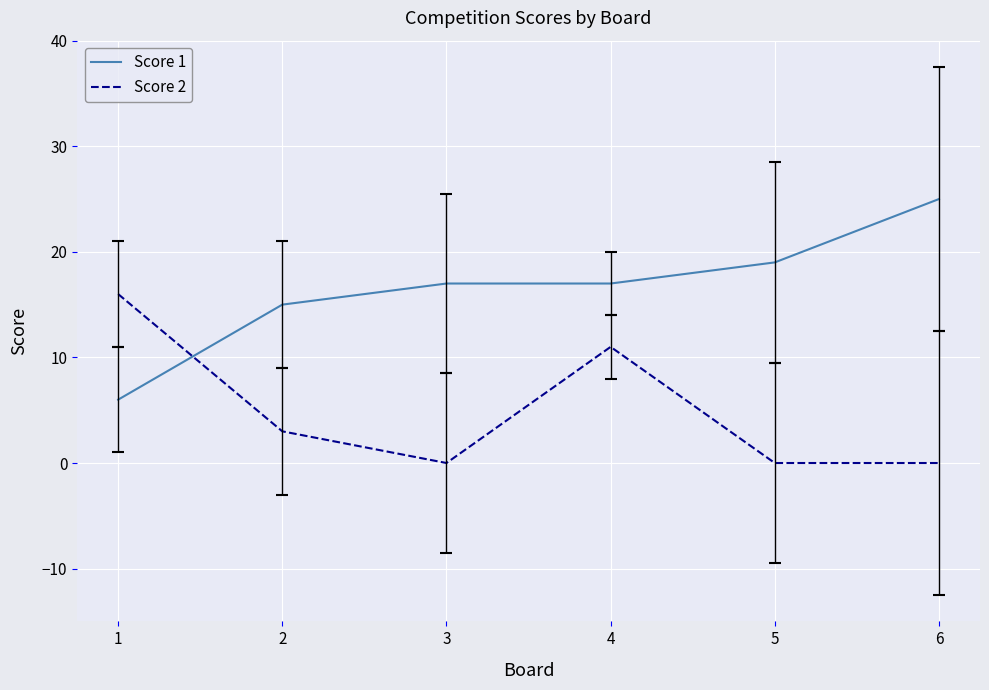

At which label is Score 2 closest to 8?

4